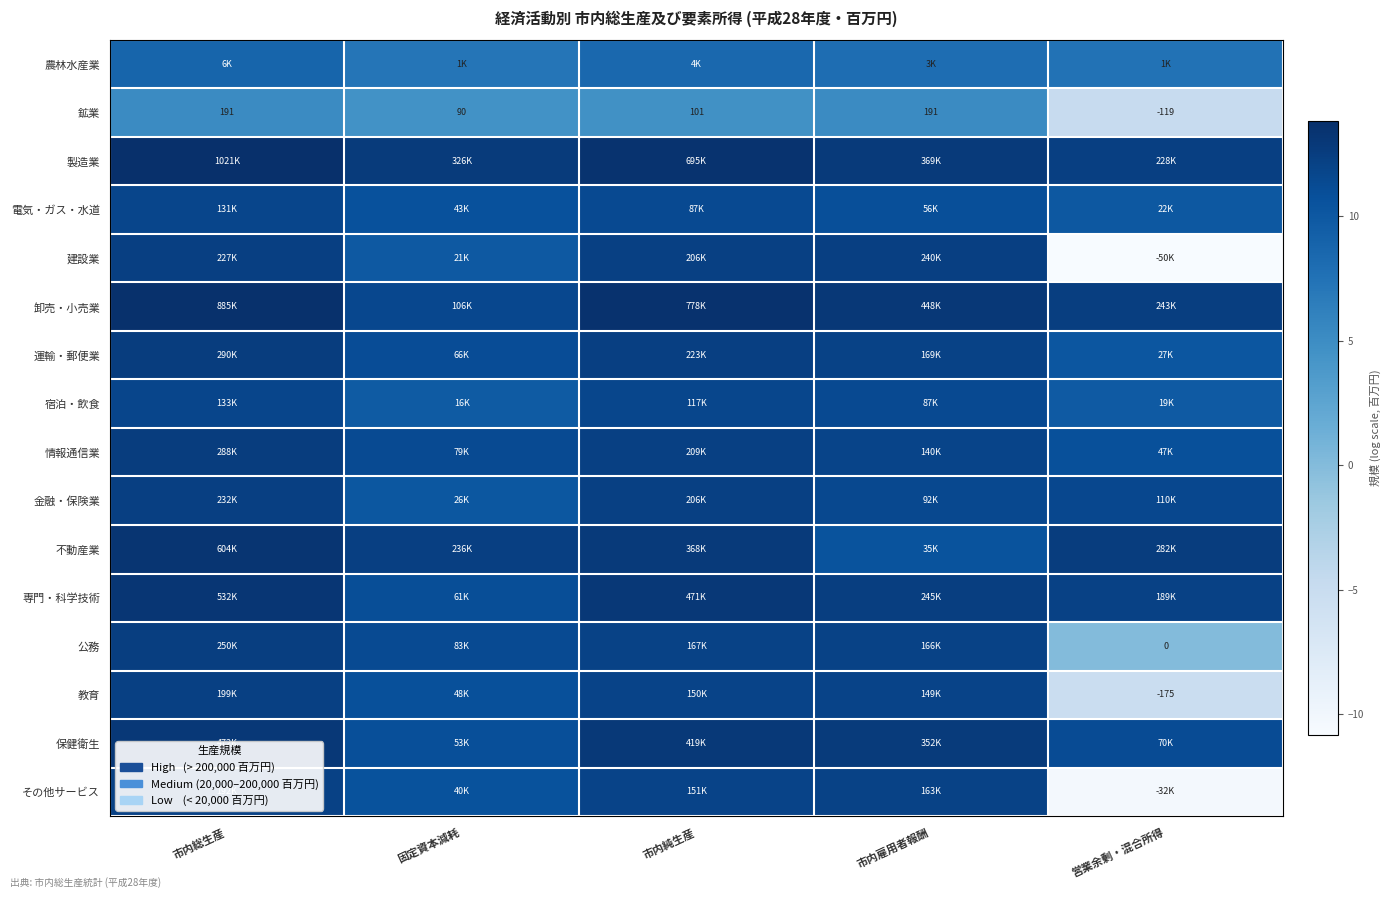

Which series has the largest total across all categories?

製造業